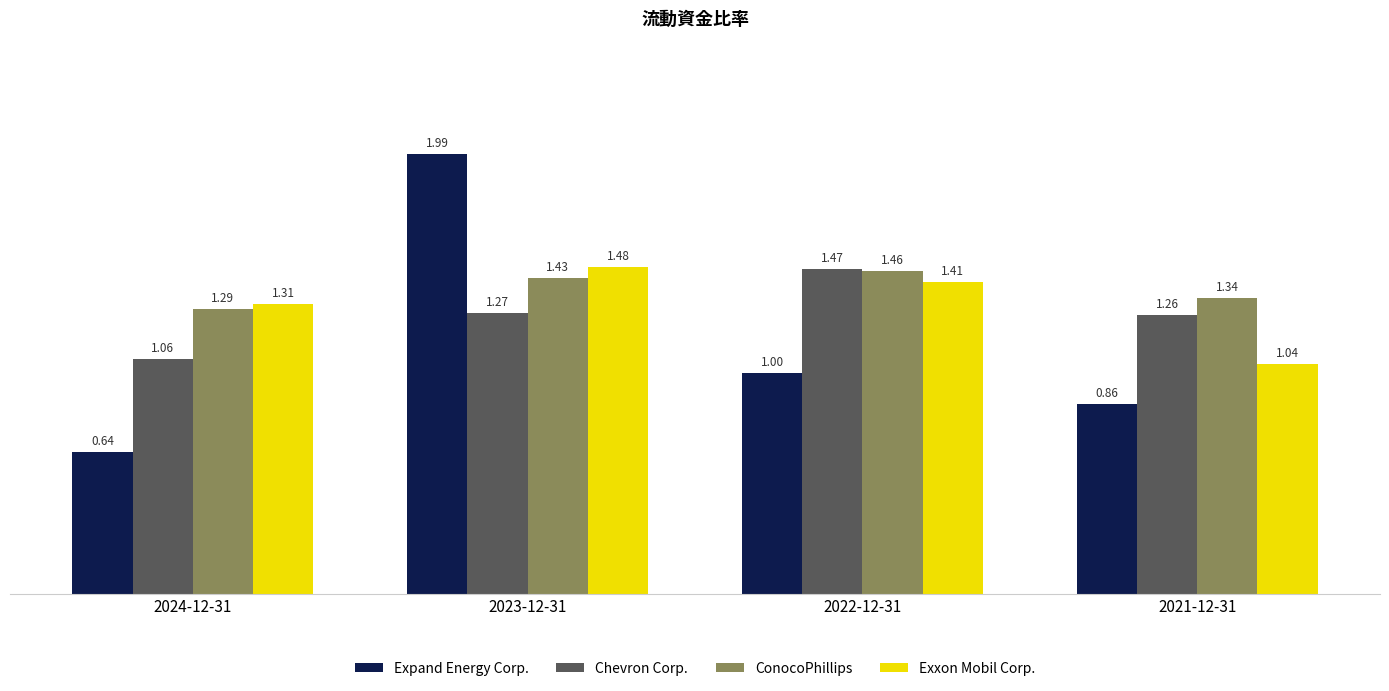

What is the spread (max minus min) of values at 2024-12-31?

0.7